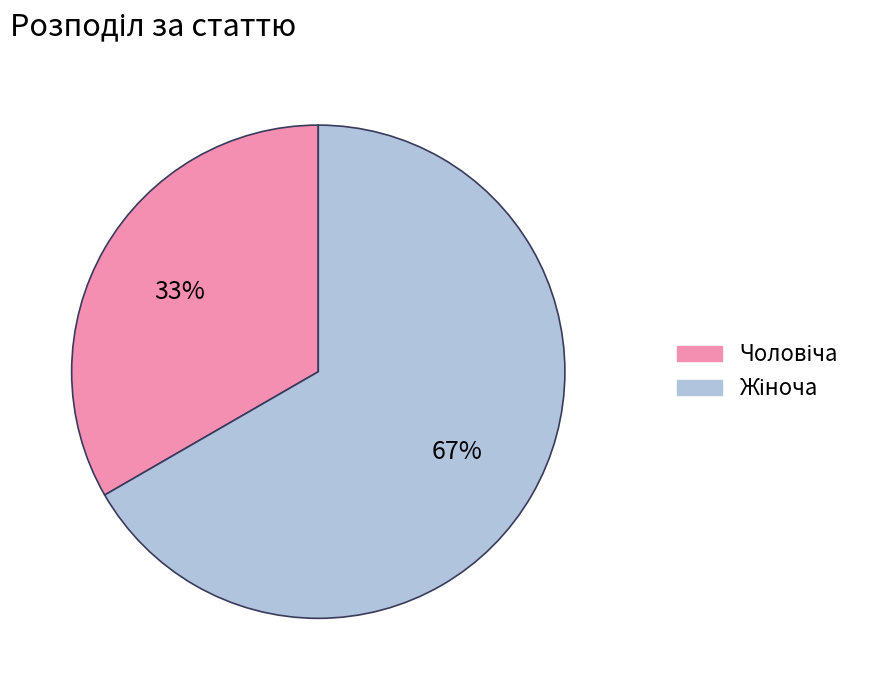

To the nearest percent, what is the average slice percentage?

50%